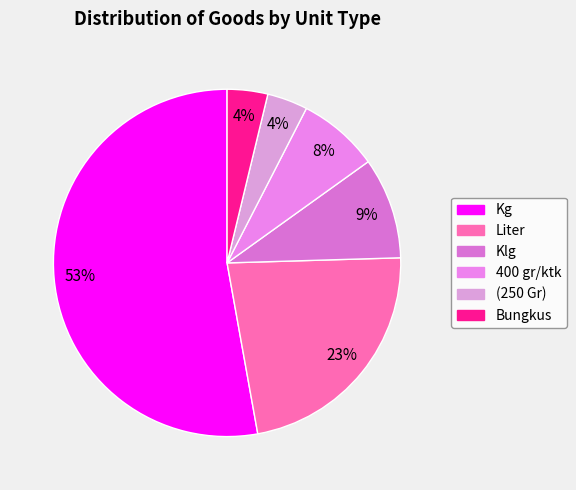

Which has a higher value, Liter or 400 gr/ktk?

Liter